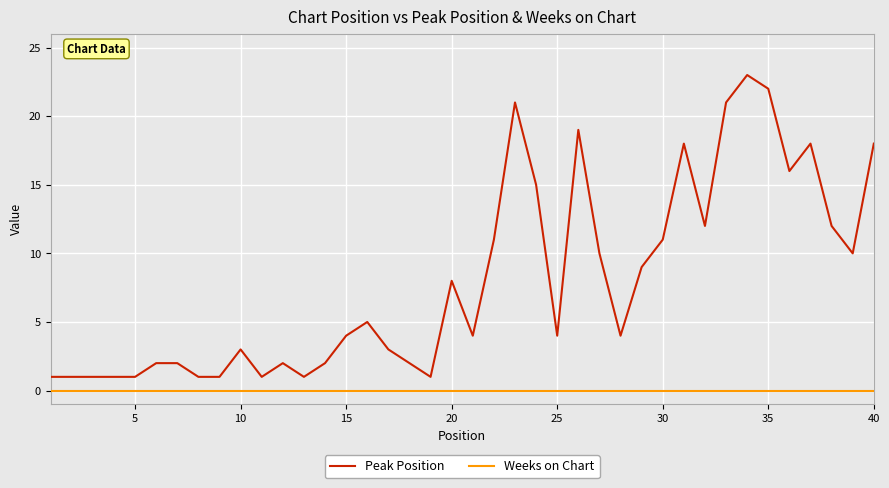

Rank the series by their average value, from highest to lowest.

Peak Position, Weeks on Chart